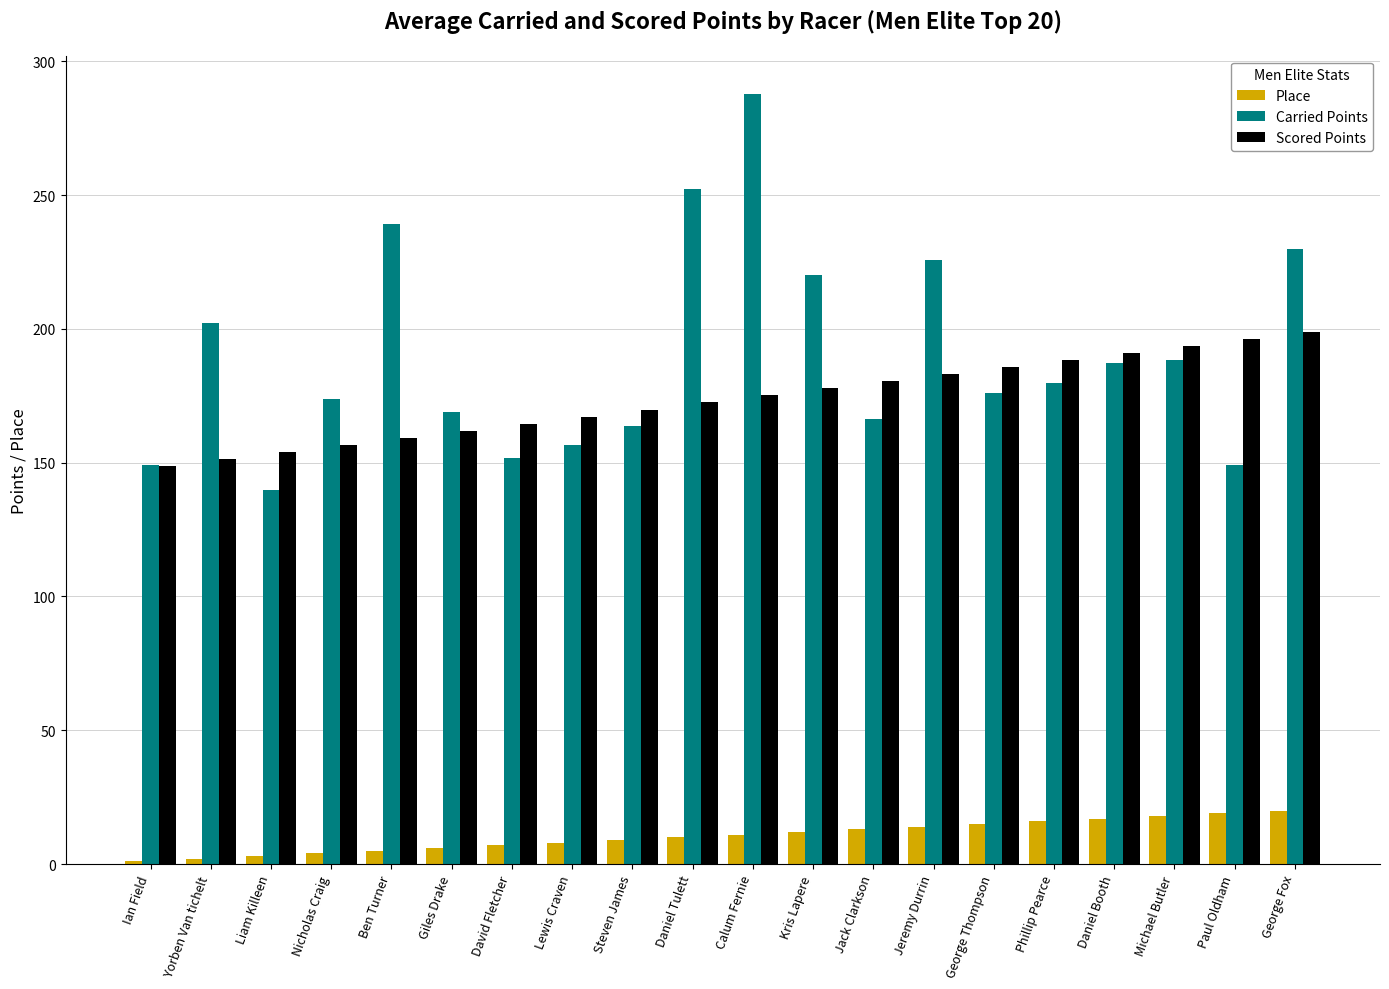

What is the difference between the maximum and minimum values in the Scored Points series?

50.1